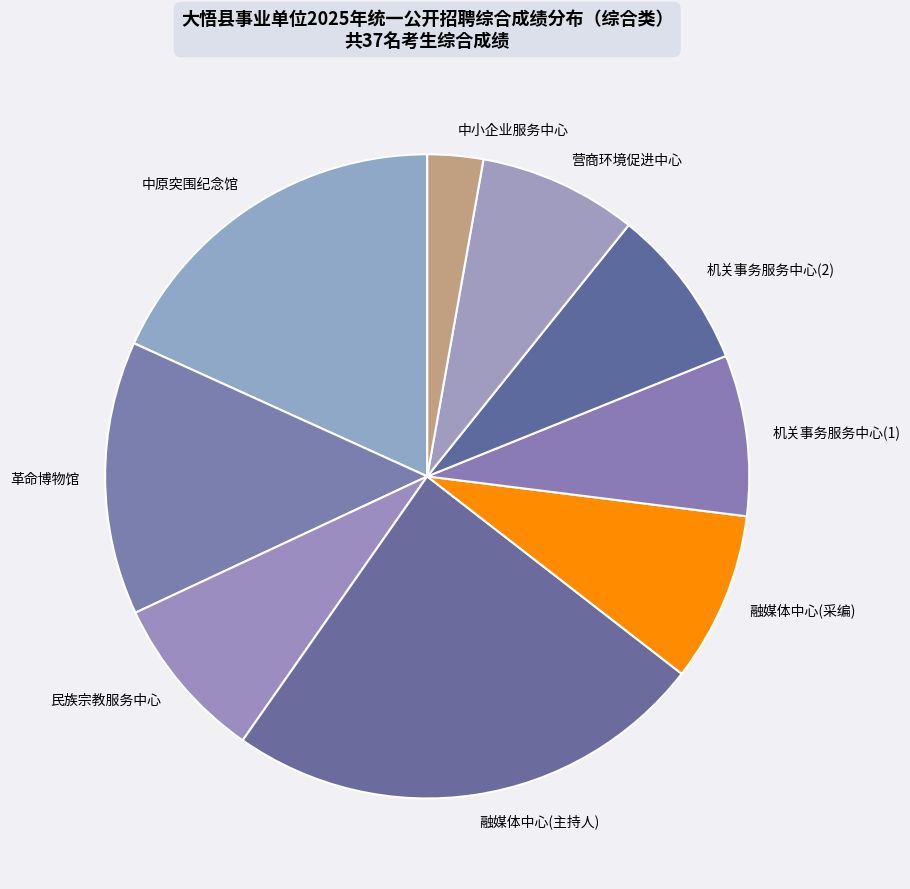

Is there a majority slice in this chart?

No